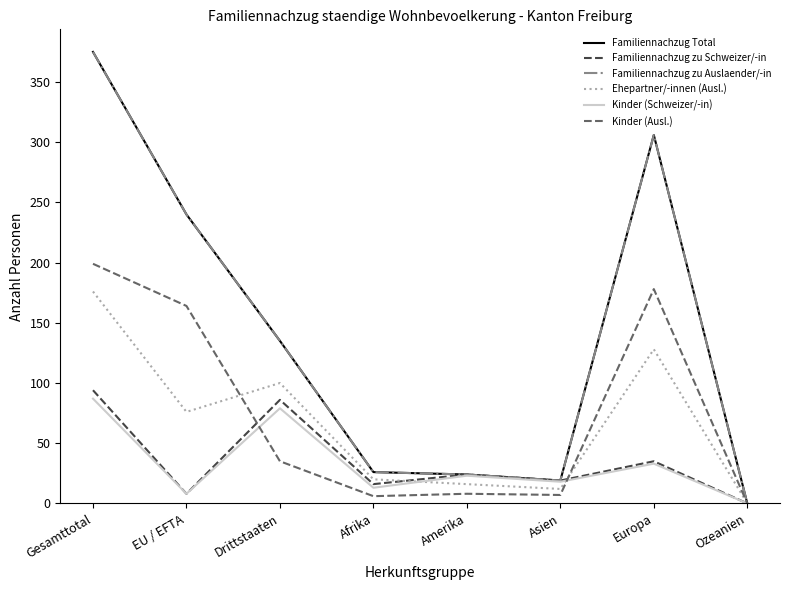

Does the chart display data point markers on the line(s)?

No